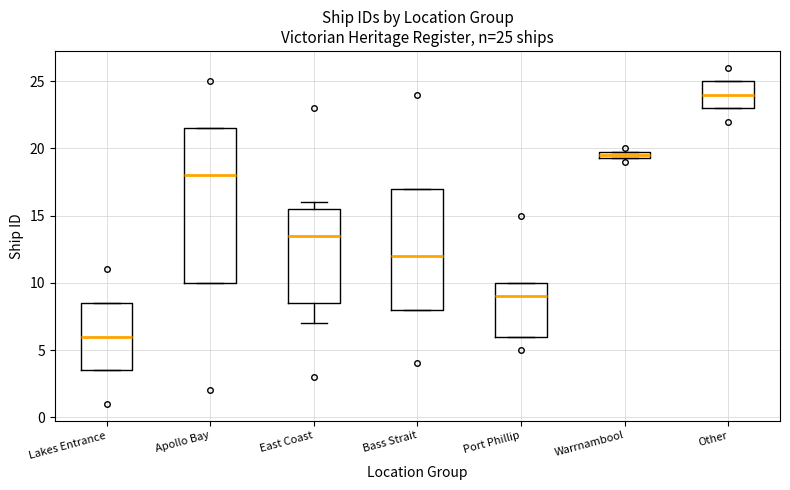

Which box's median line is the highest?

Other